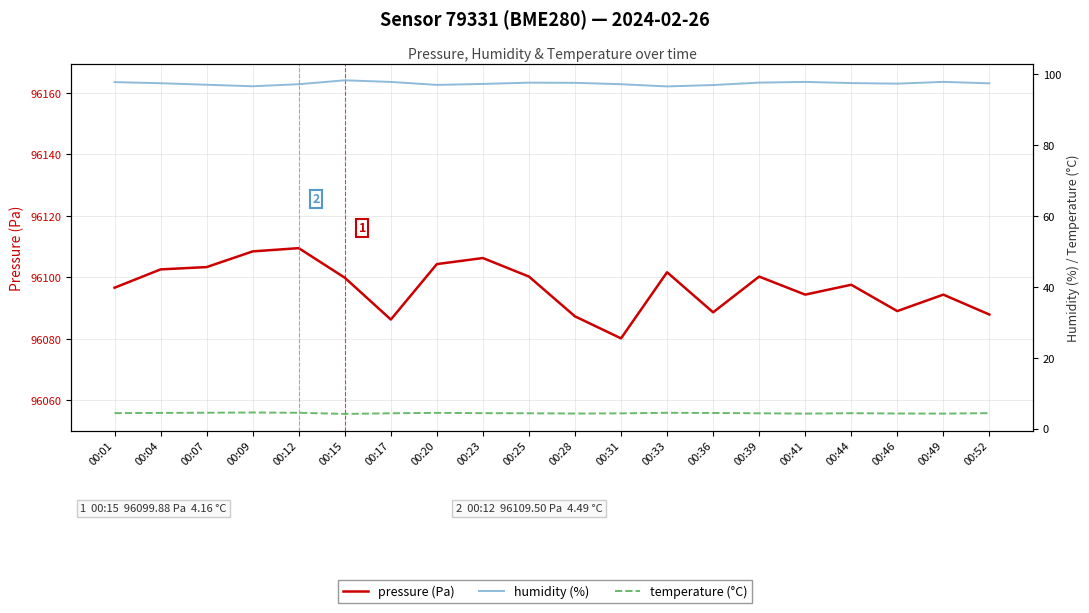

Is it true that humidity (%) equals 97.7 at 00:01?

True